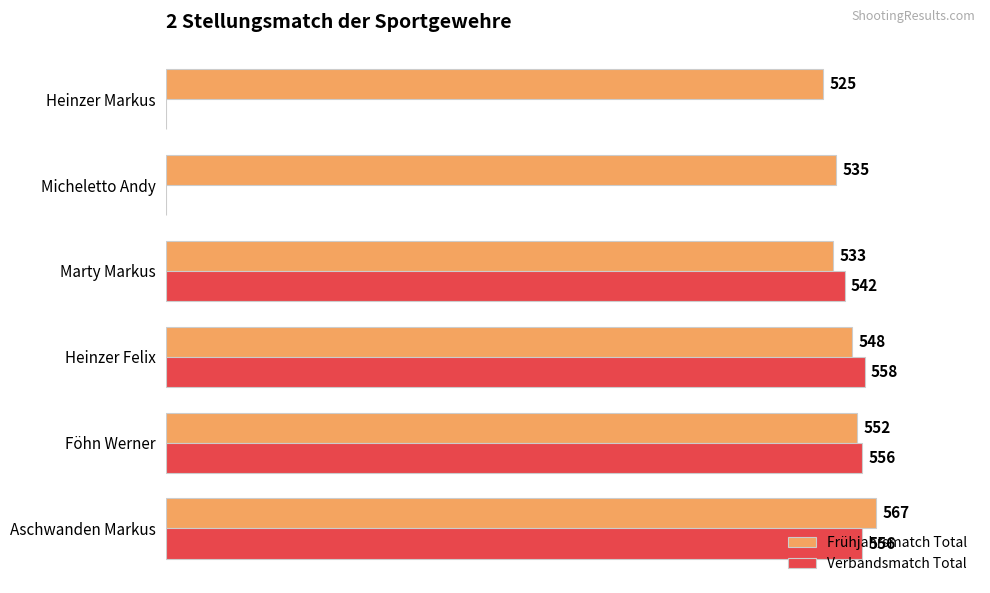

Which label corresponds to the largest value in the chart?

Aschwanden Markus